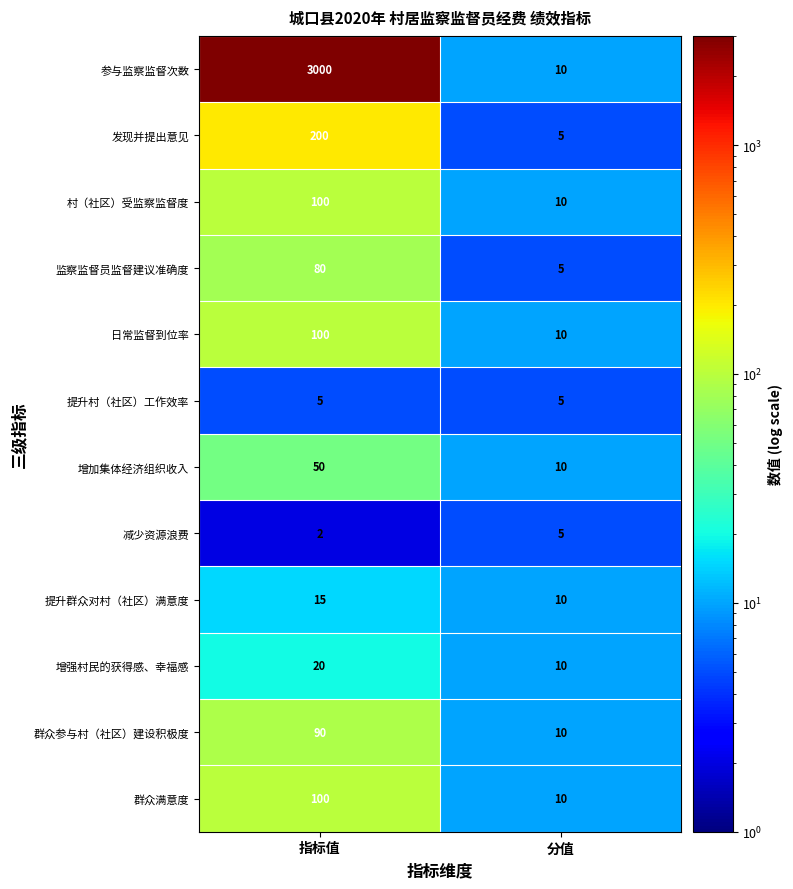

Which series has the largest range (max minus min)?

参与监察监督次数